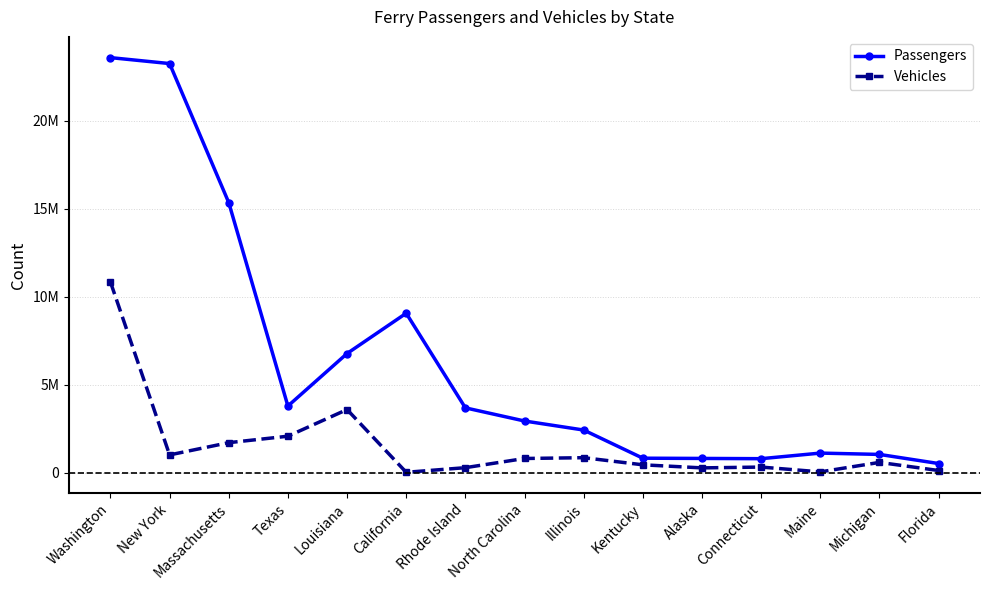

True or false: Vehicles has a value of 97365 at Kentucky.

False